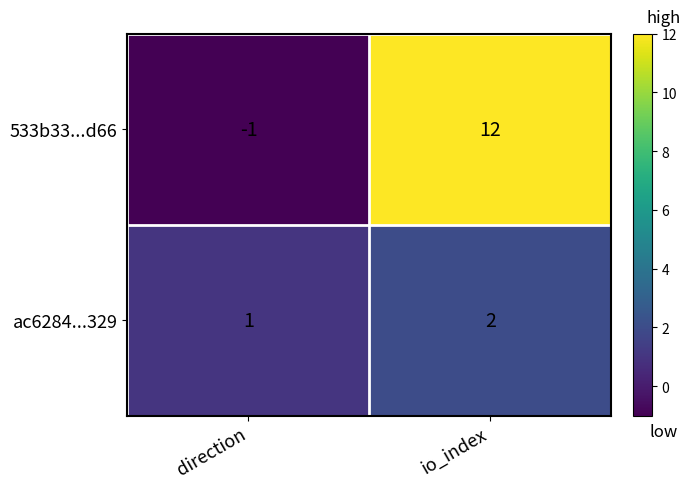

What is the sum of all 533b33...d66 values?

11